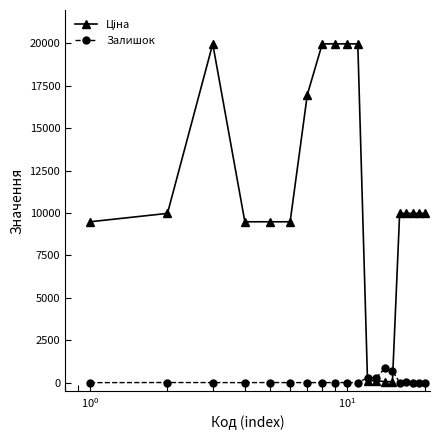

True or false: Залишок has more than 2 interior local peaks.

True